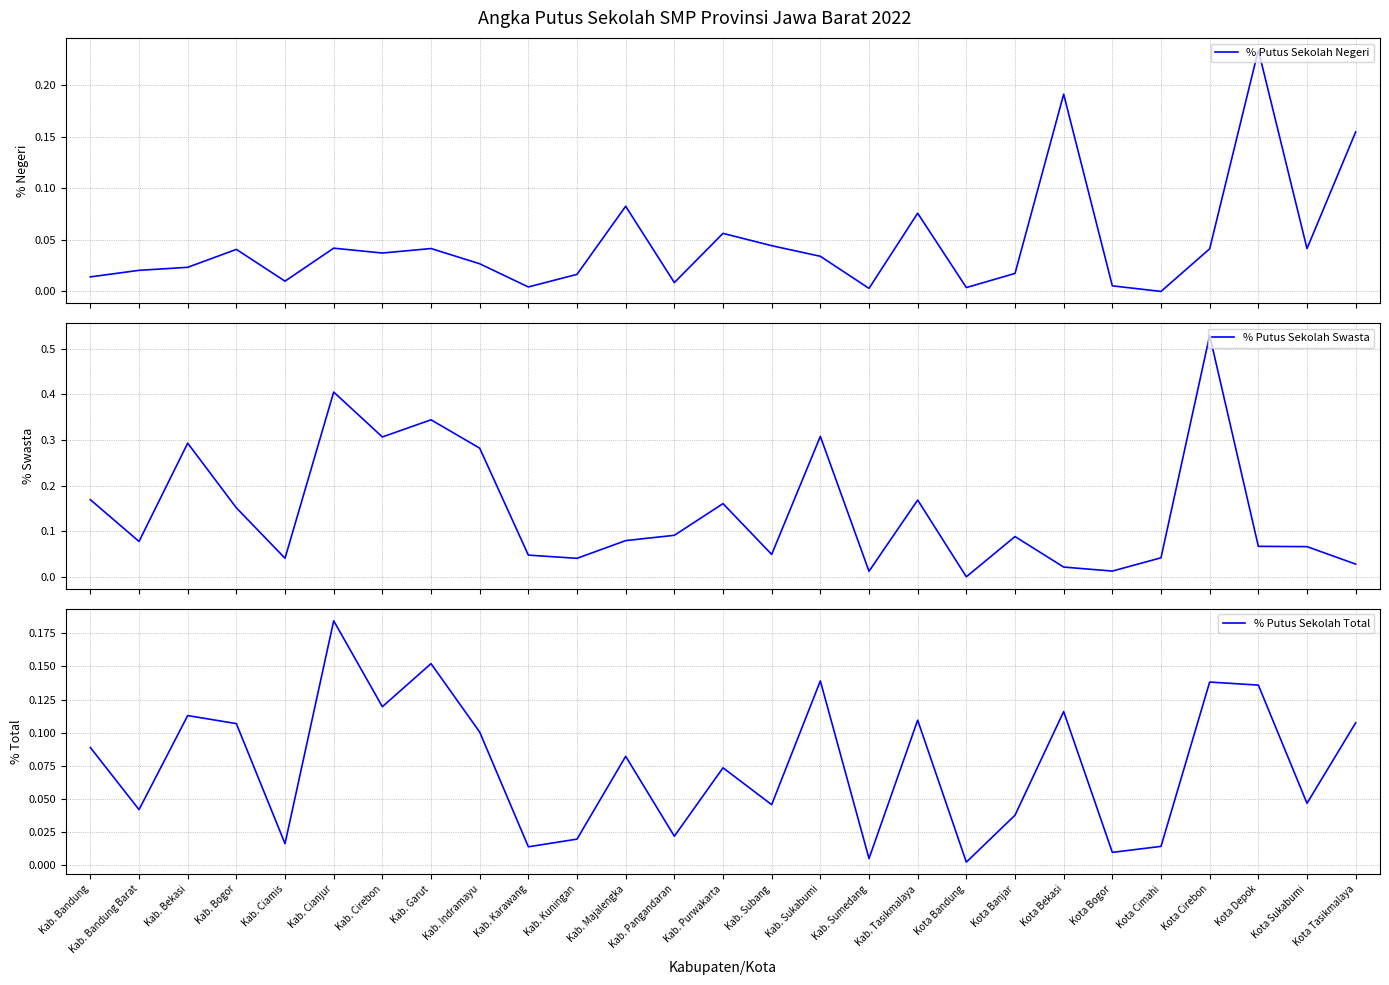

At which category is the sum across all series the highest?

Kota Cirebon